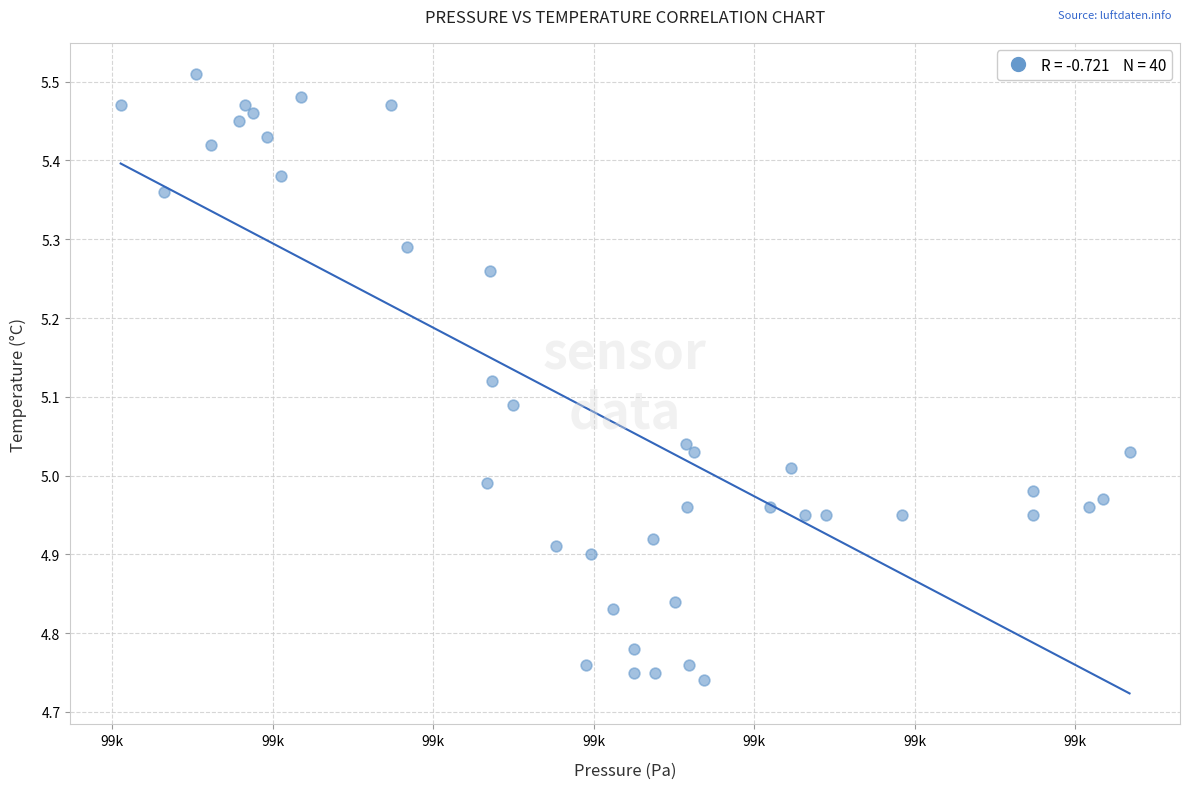

What is the range of X values (max minus min)?

125.7